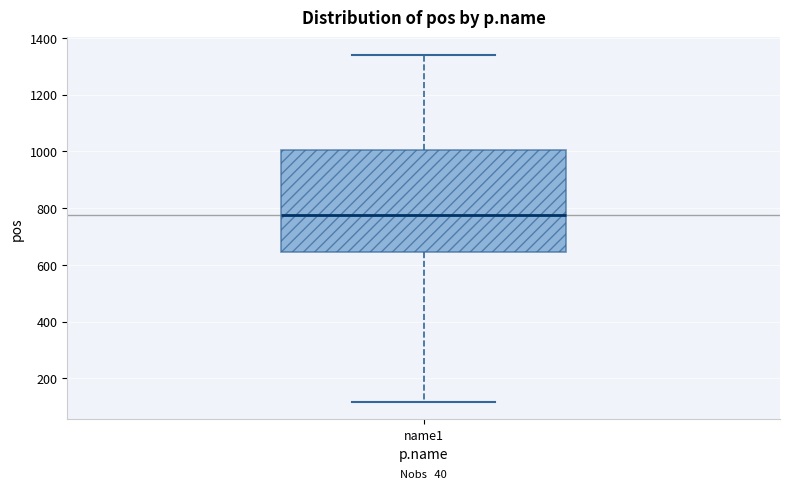

Transcribe this box plot: give where the median line is, the range the box spans, and where the two whiskers end, as read against the y-axis. The values are not printed on the chart, so give them approximately, as read against the axis.

median 780, box 640 to 1000, whiskers 120 to 1340